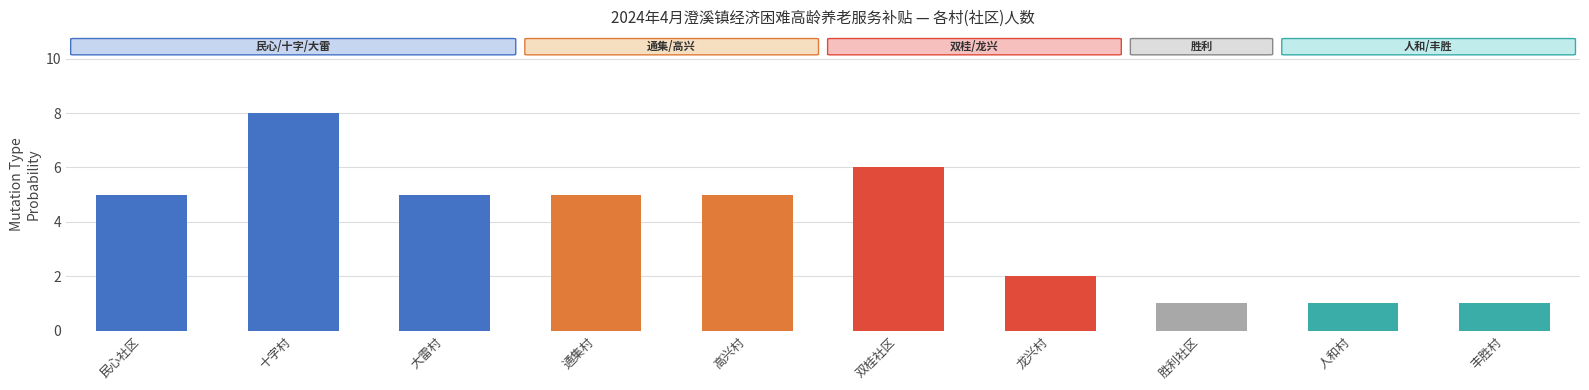

The value at 人和村 is 0. True or false?

False